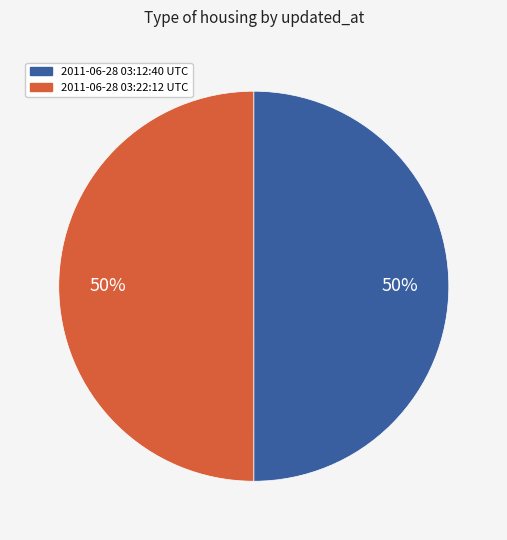

Combined, do 2011-06-28 03:22:12 UTC and 2011-06-28 03:12:40 UTC account for over 50%?

Yes